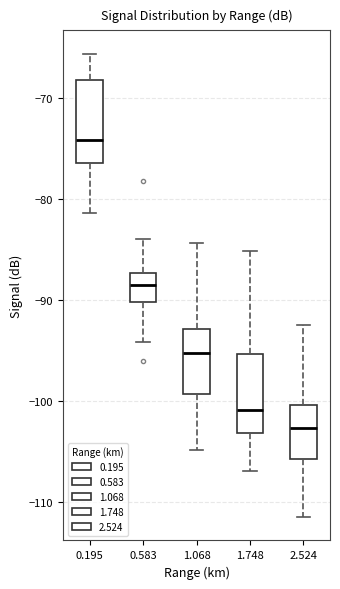

Which box has the lowest median line?

2.524